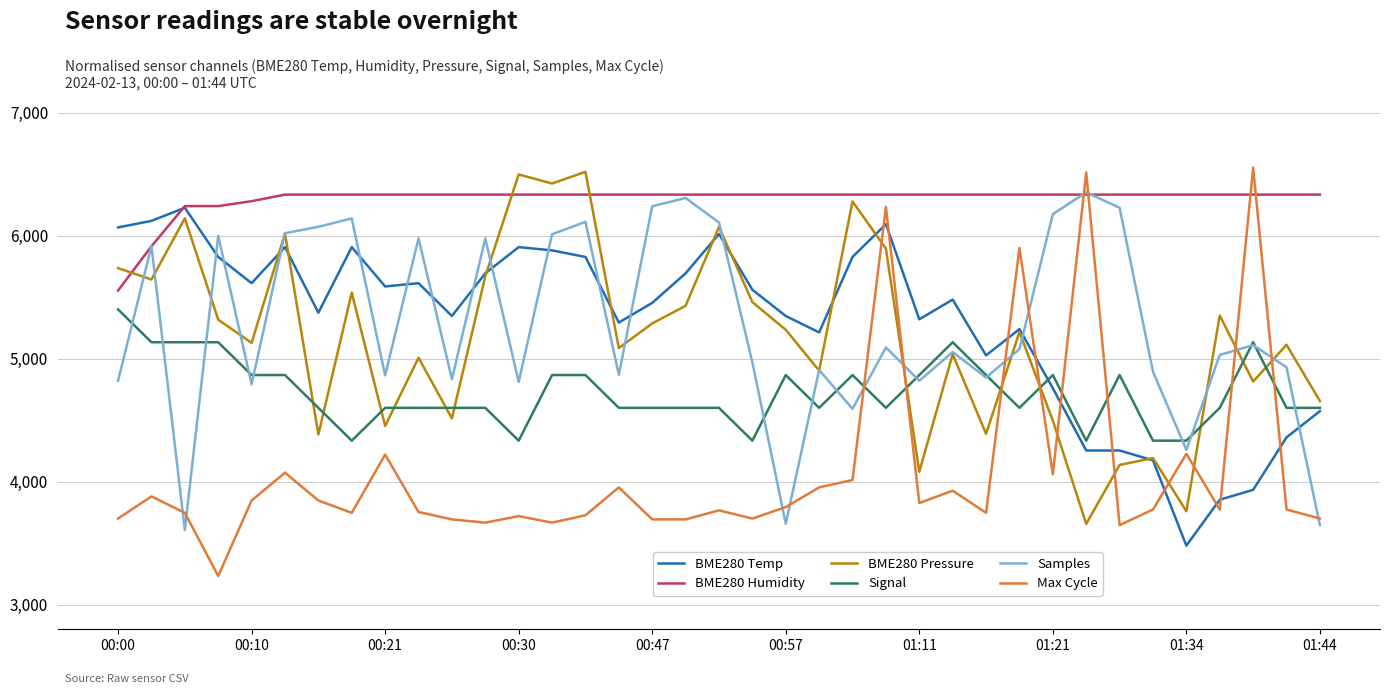

Which series has the largest total across all categories?

BME280 Humidity